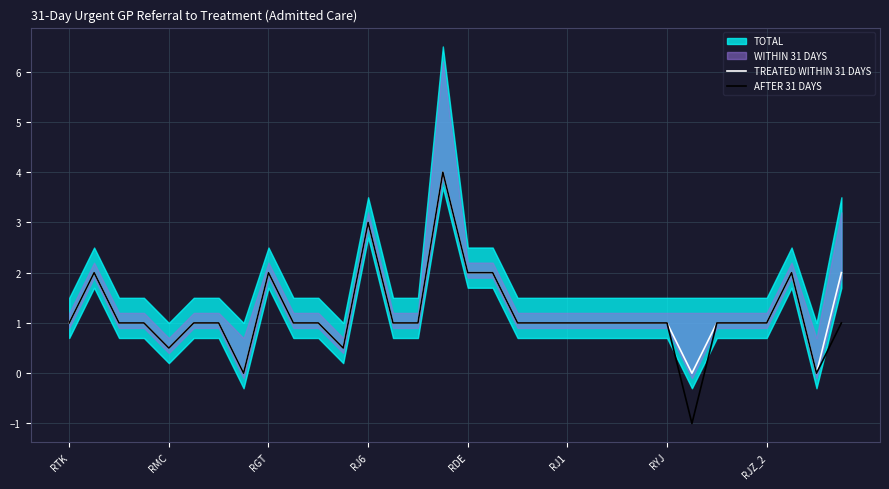

Reading left to right, transcribe all the data shown in this chart.

TREATED WITHIN 31 DAYS: 1.0	2.0	1.0	1.0	0.5	1.0	1.0	0.0	2.0	1.0	1.0	0.5	3.0	1.0	1.0	4.0	2.0	2.0	1.0	1.0	1.0	1.0	1.0	1.0	1.0	0.0	1.0	1.0	1.0	2.0	0.0	2.0
AFTER 31 DAYS: 1.0	2.0	1.0	1.0	0.5	1.0	1.0	0.0	2.0	1.0	1.0	0.5	3.0	1.0	1.0	4.0	2.0	2.0	1.0	1.0	1.0	1.0	1.0	1.0	1.0	-1.0	1.0	1.0	1.0	2.0	0.0	1.0